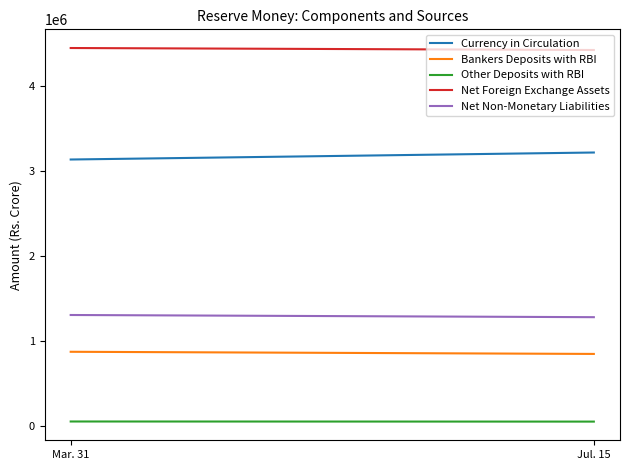

Reading left to right, transcribe all the data shown in this chart.

Currency in Circulation: Mar. 31=3133716	Jul. 15=3215811
Bankers Deposits with RBI: Mar. 31=876726	Jul. 15=851510
Other Deposits with RBI: Mar. 31=58444	Jul. 15=57192
Net Foreign Exchange Assets: Mar. 31=4442479	Jul. 15=4419154
Net Non-Monetary Liabilities: Mar. 31=1308500	Jul. 15=1282927